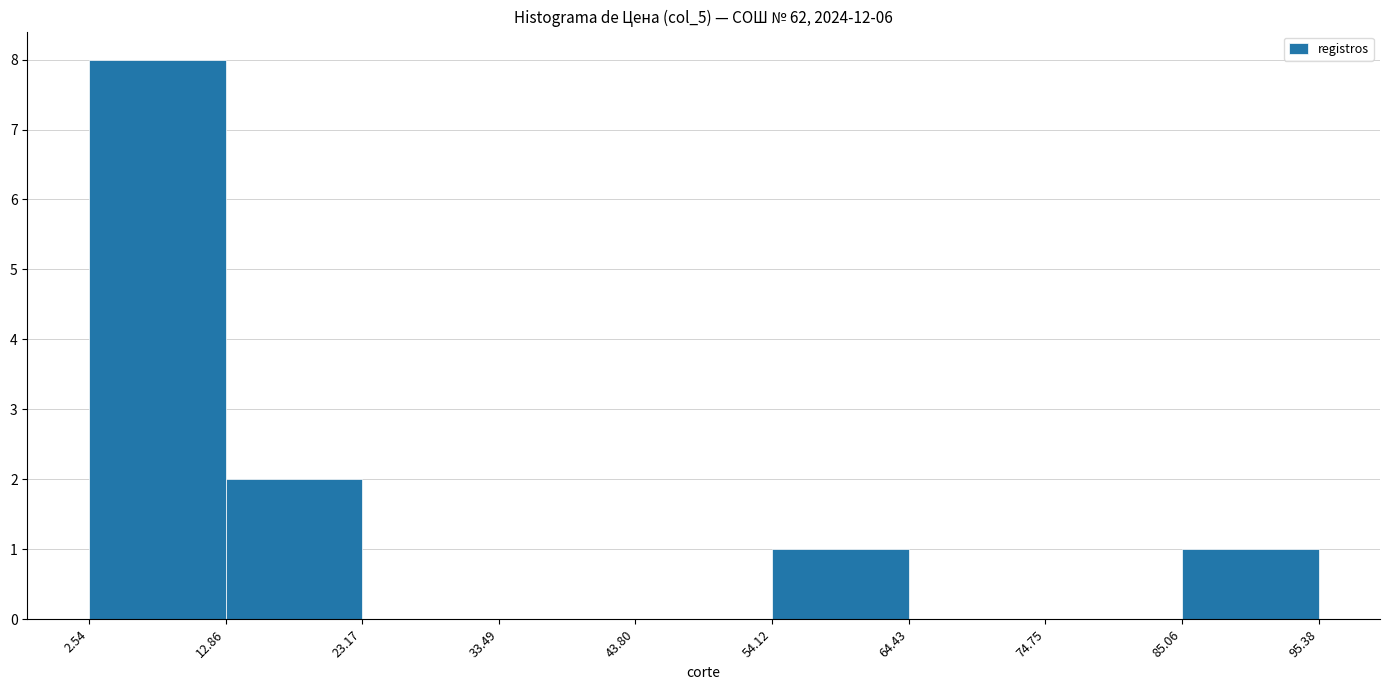

Which range on the x-axis has the tallest bar?

2.54 to 12.86